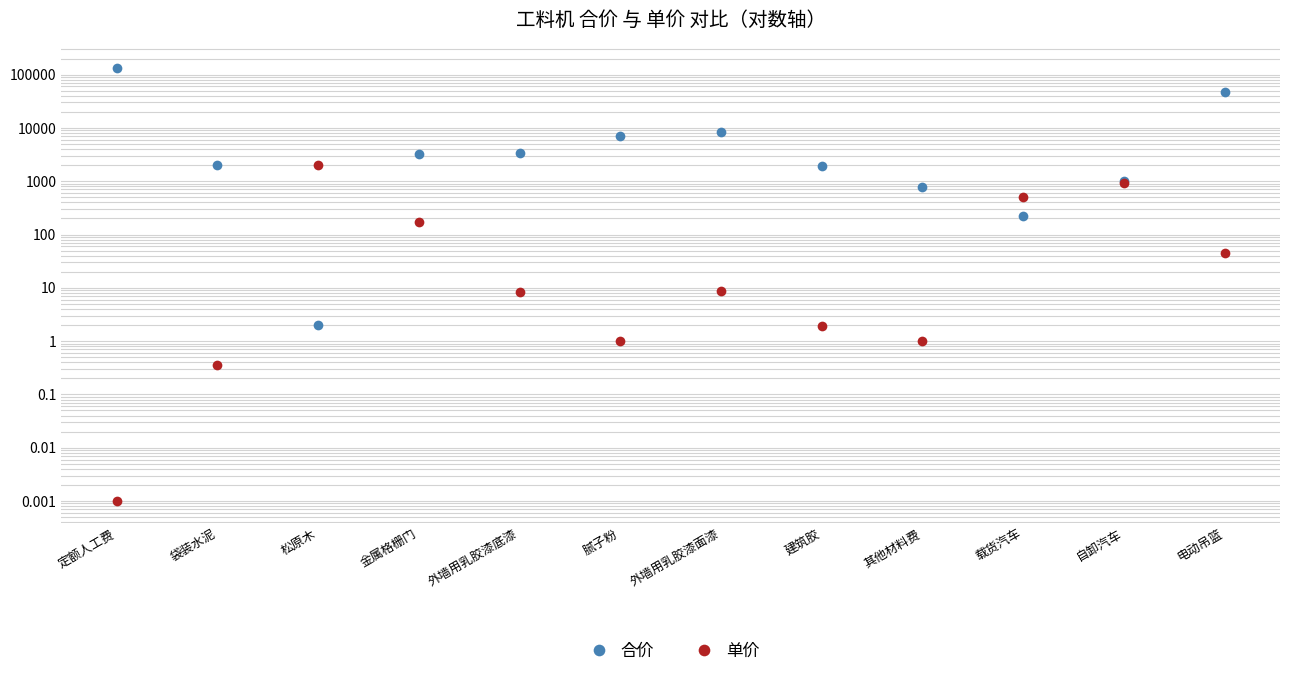

Reading right to left, extract all data points from this chart.

合价: 46953.6	1008.1	220.9	765.7	1959.3	8527.1	7176.5	3344.4	3282.1	2.0	2047.5	131133.9
单价: 45.0	923.0	511.4	1.0	1.9	8.8	1.0	8.3	170.9	1991.0	0.4	0.0